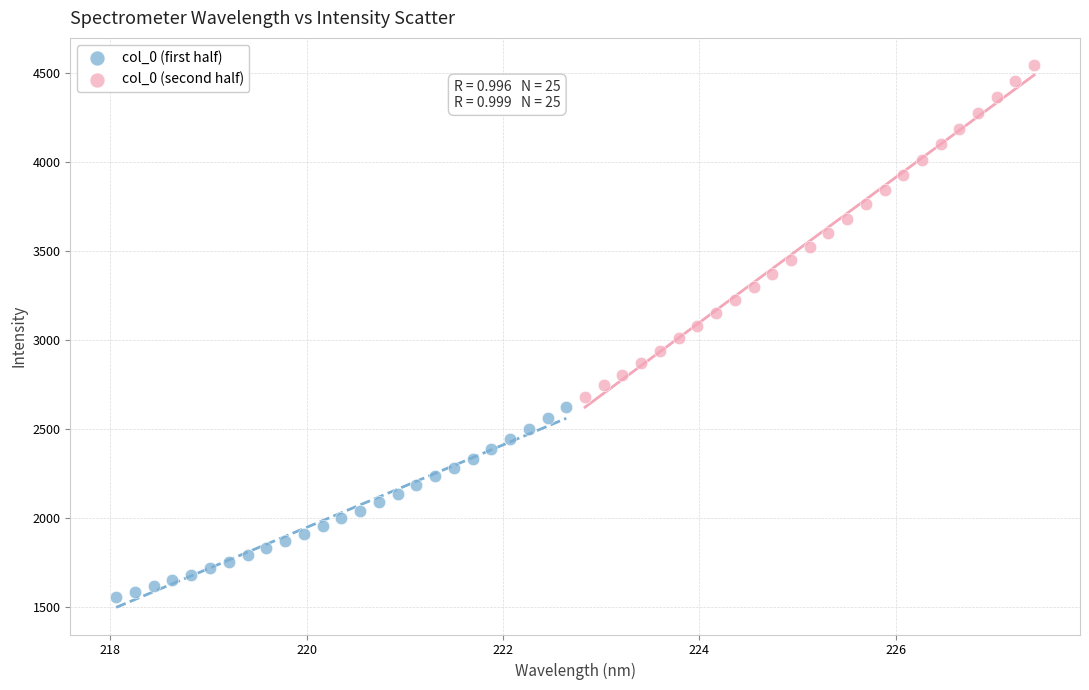

Which series reaches the minimum Y coordinate?

col_0 (first half)